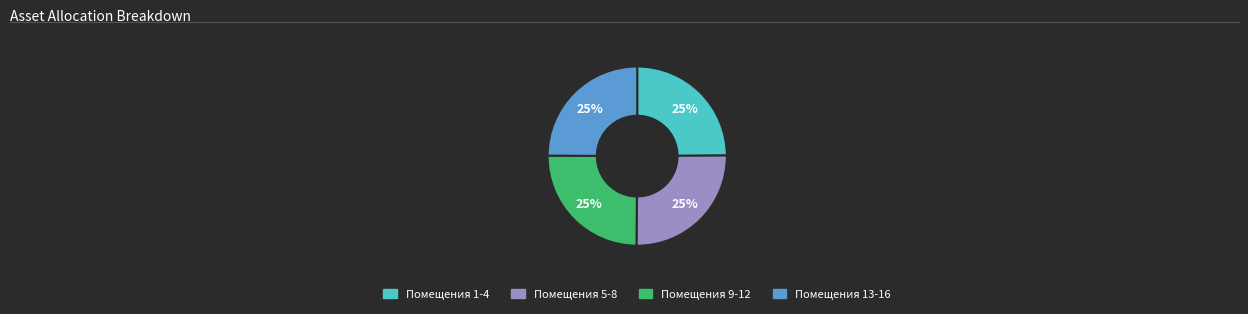

Is there a majority slice in this chart?

No